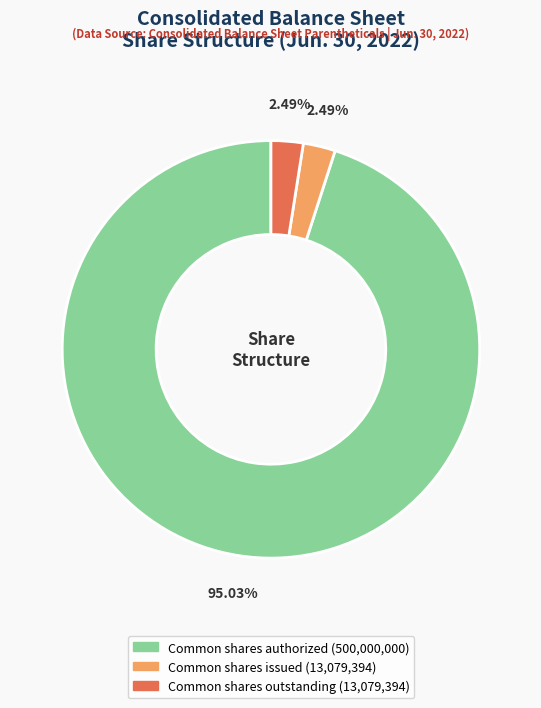

Is there any slice that represents more than half of the pie?

Yes